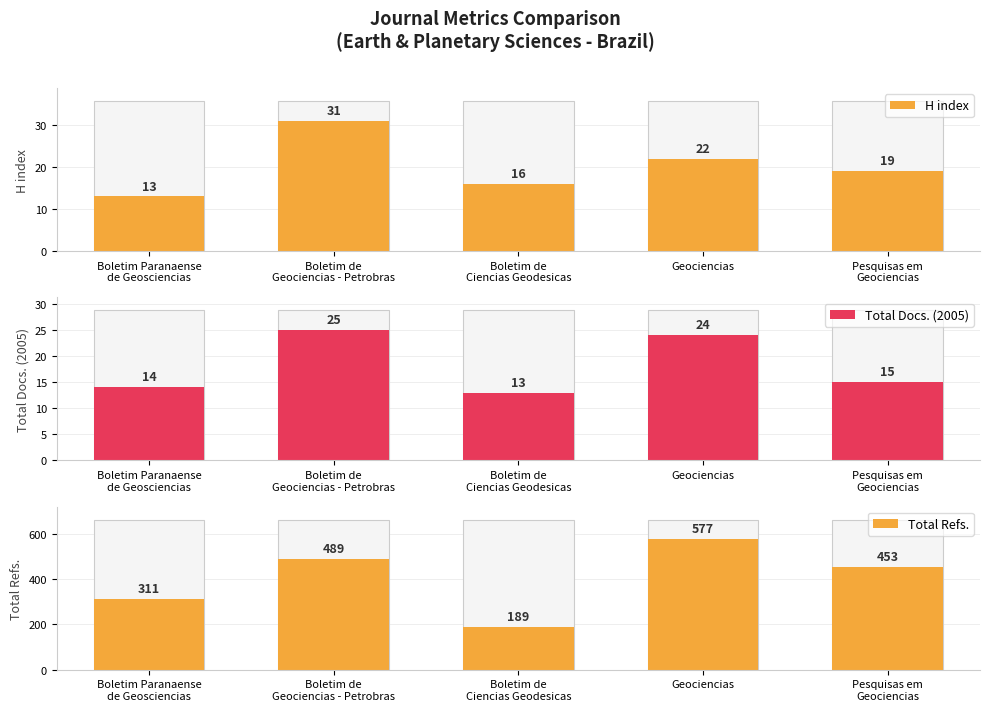

What is the value of the H index bar at the 3rd from the left?

16